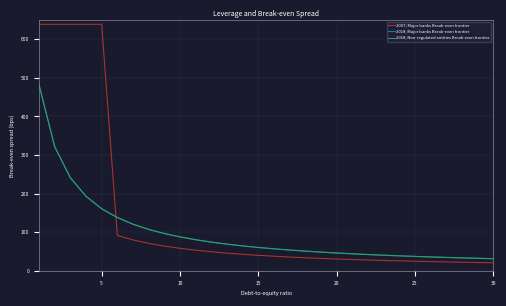

What is the lowest value of the 2018; Major banks Break-even frontier series?

31.2